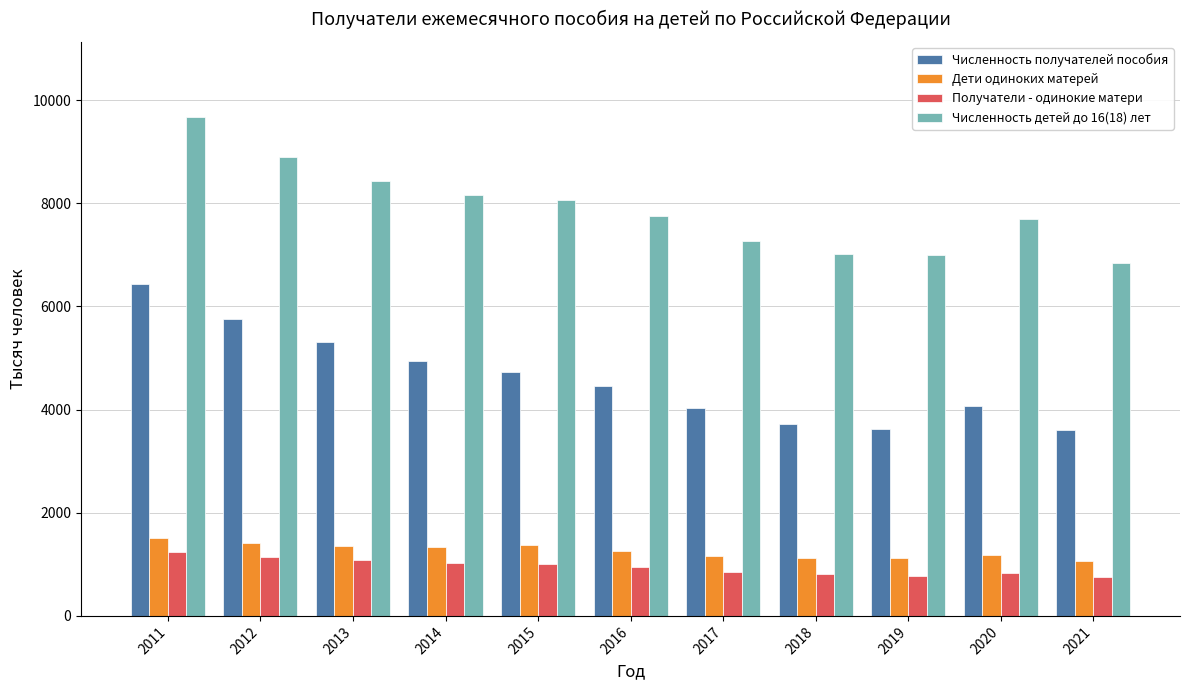

What is the value of the Дети одиноких матерей bar at the 11th from the left?

1071